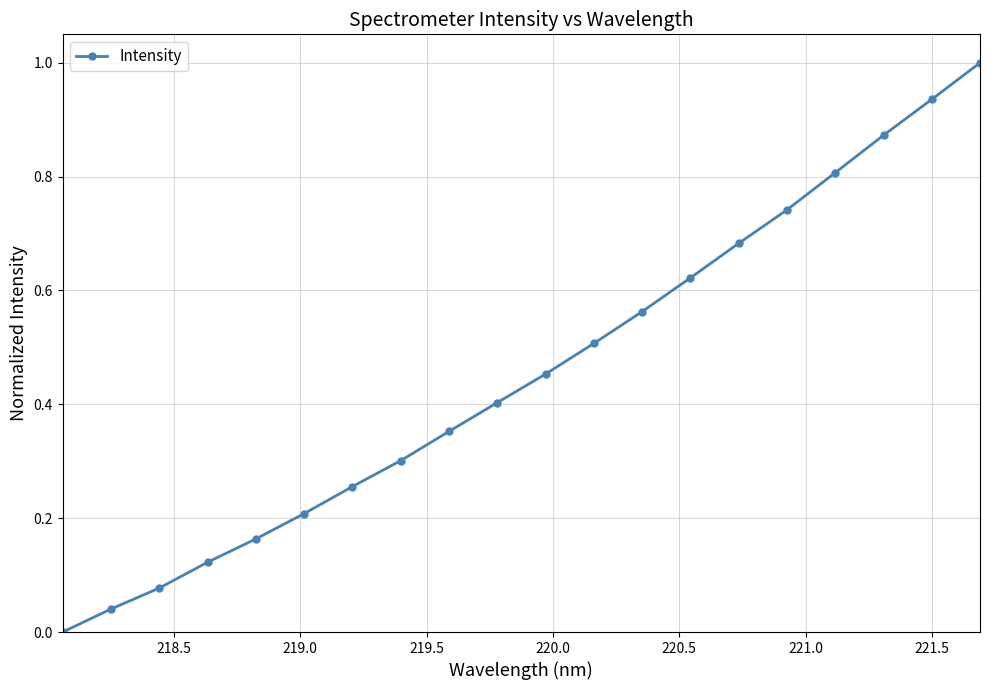

True or false: there are more than 0 points higher than both neighbors.

False